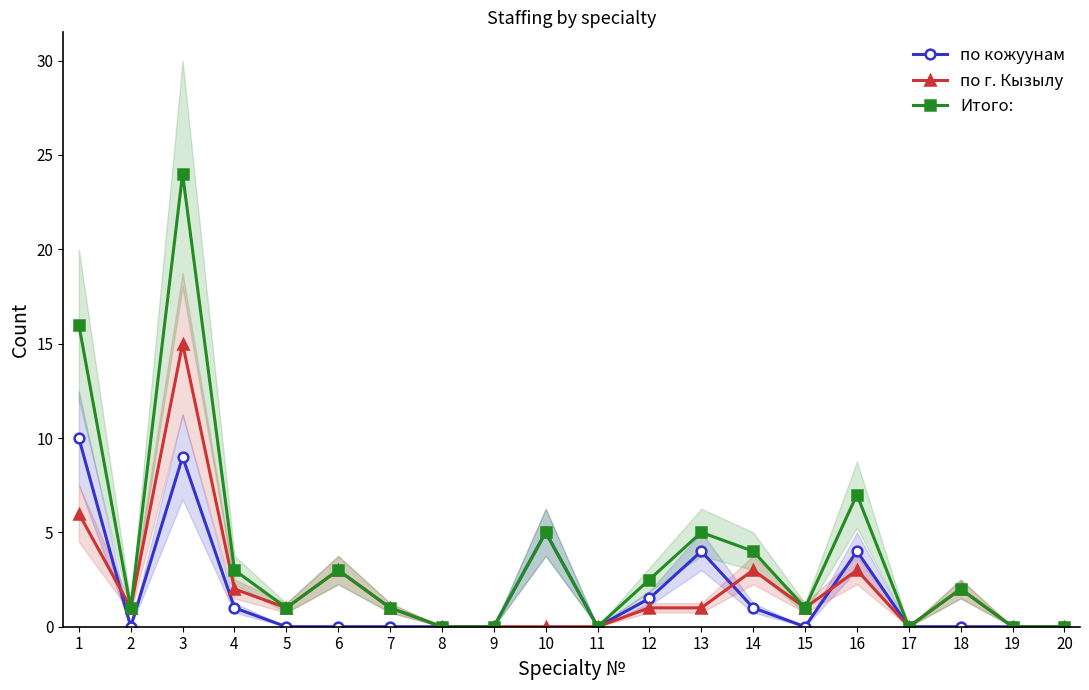

At which label is по кожуунам closest to 5?

10